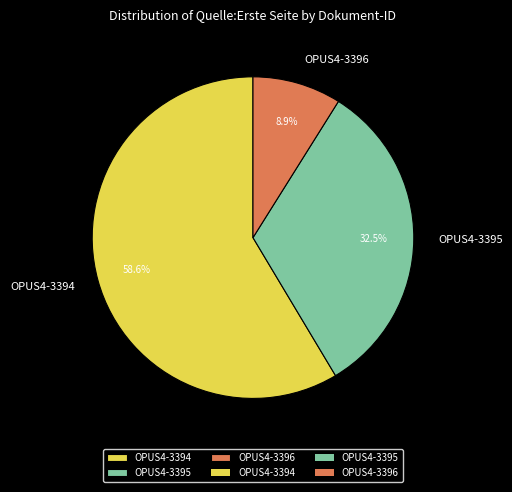

What percentage is the OPUS4-3394 slice, to the nearest percent?

59%